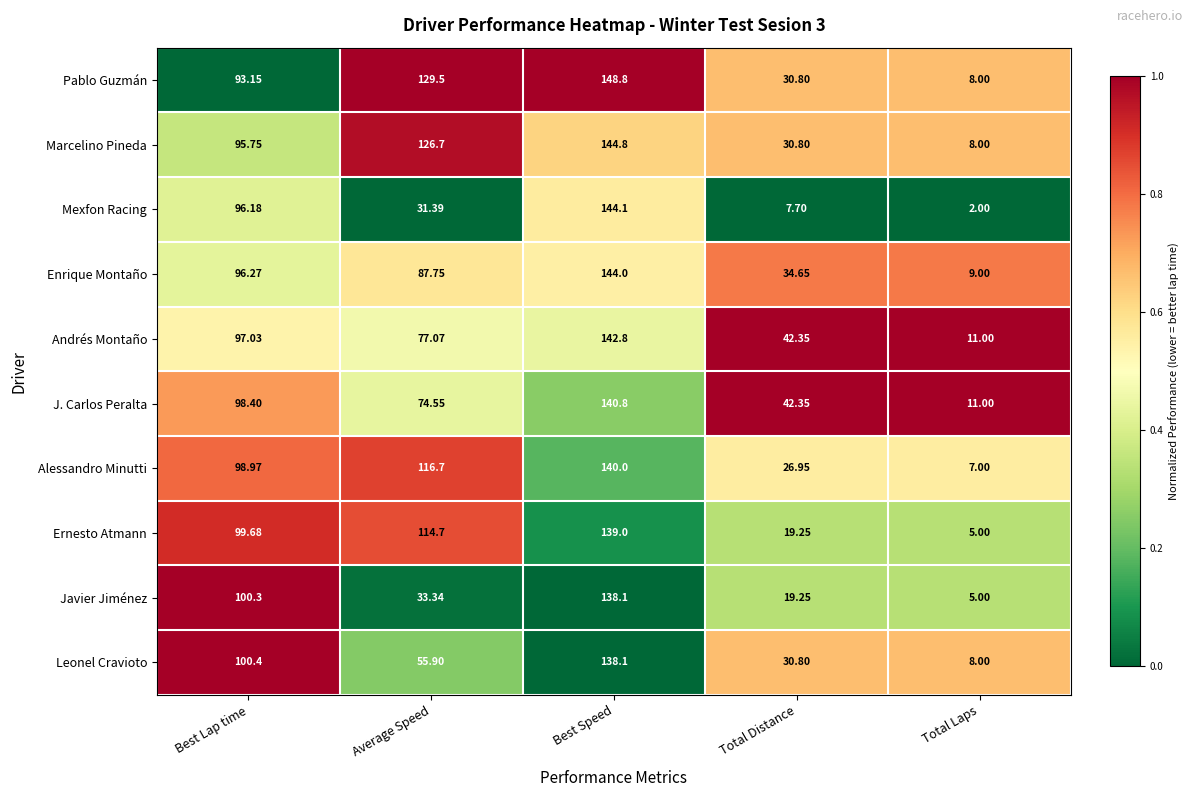

Where is Marcelino Pineda nearest to the value 76?

Best Lap time